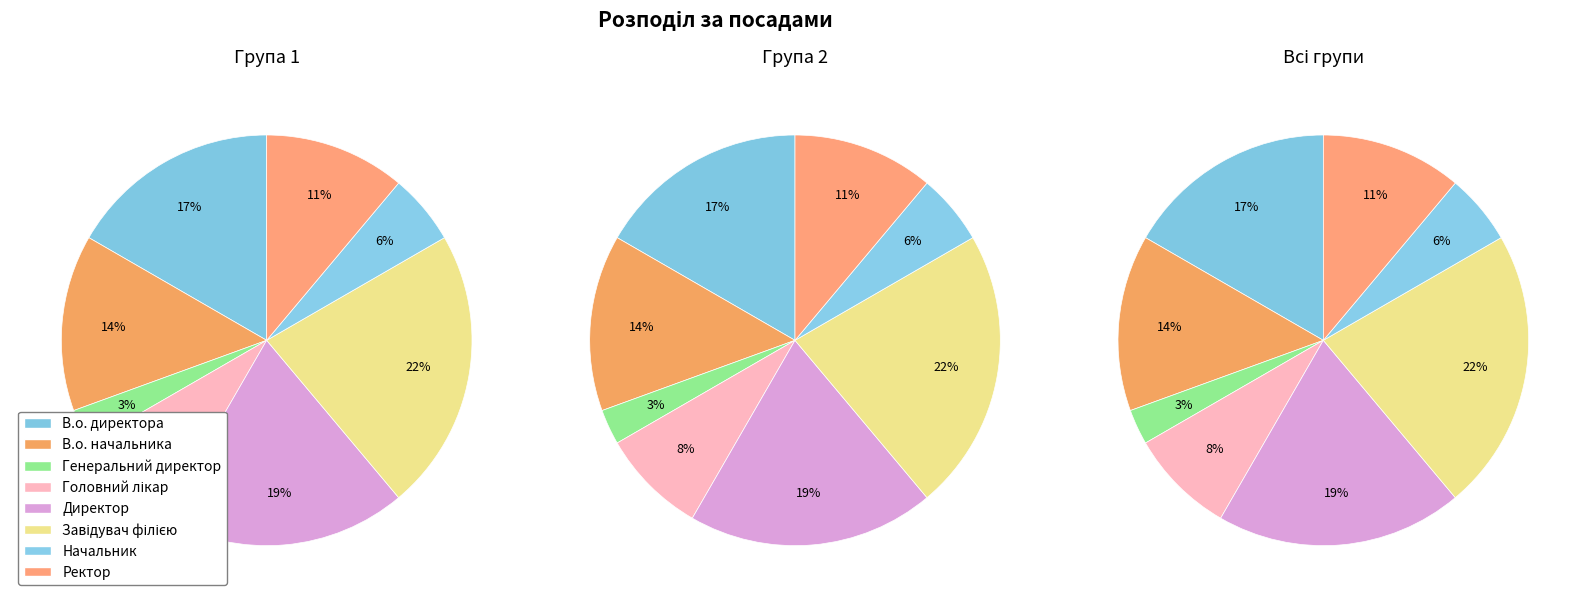

To the nearest percent, what is the combined percentage of Начальник and В.о. начальника?

19%